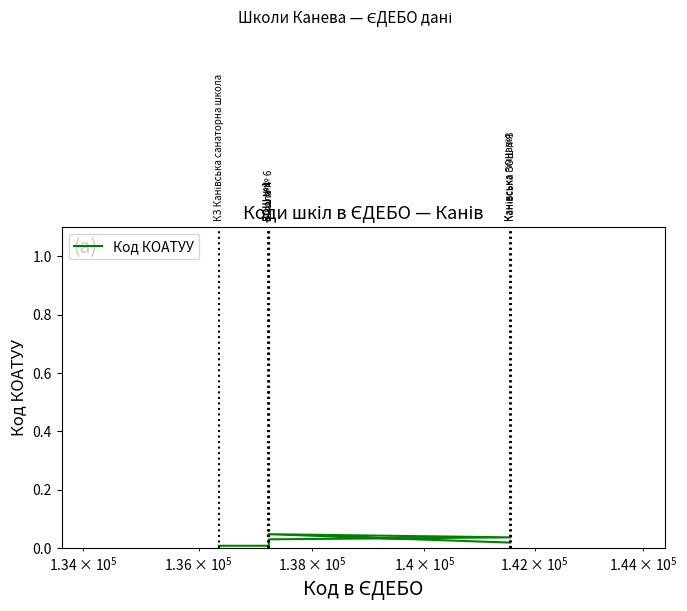

Does the chart have visible grid lines?

No